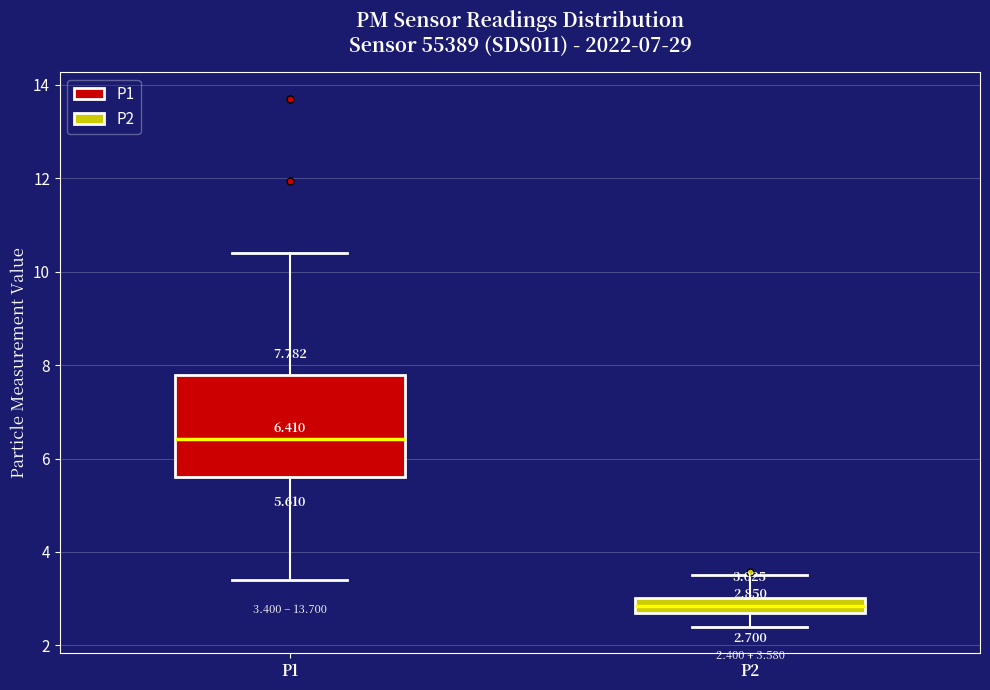

Comparing the boxes themselves (not the whiskers), which one is the tallest?

P1